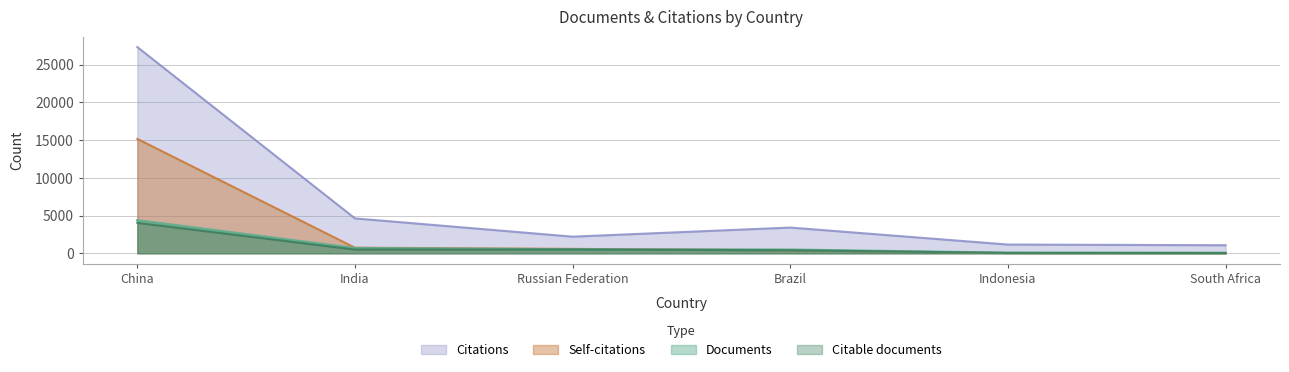

At how many categories does at least one series exceed 8620?

1